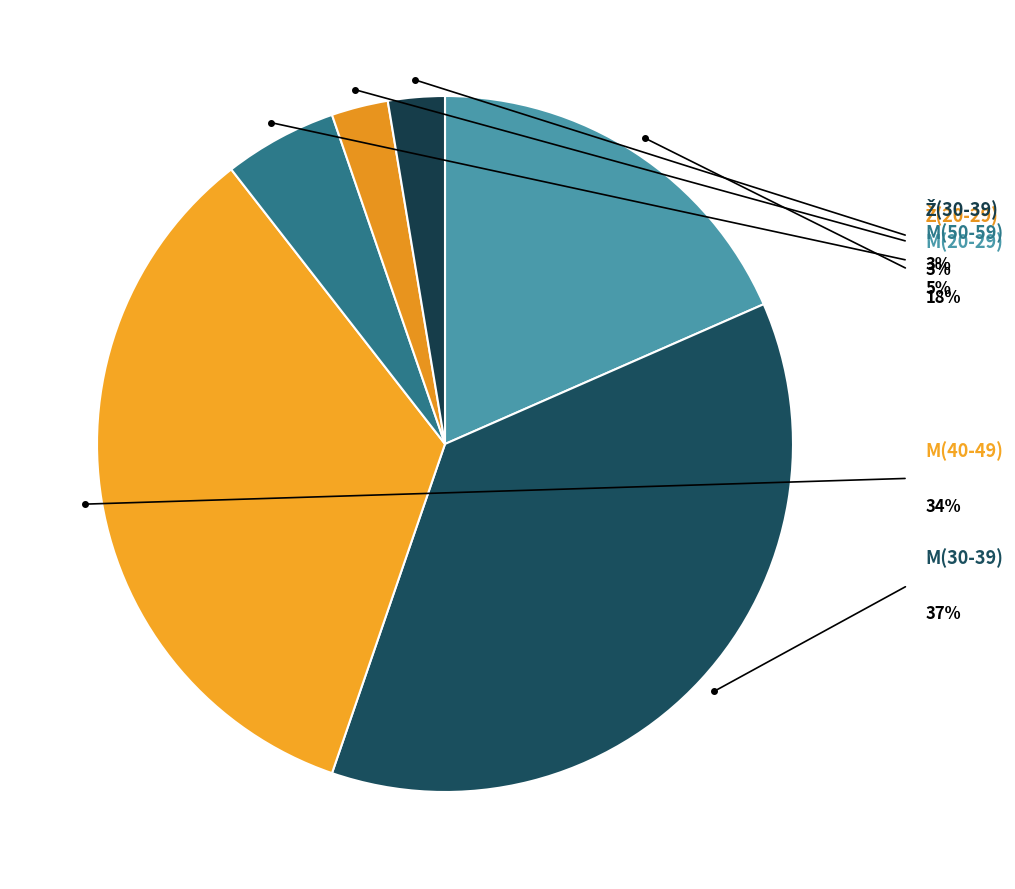

Which has a higher value, Ž(20-29) or M(40-49)?

M(40-49)